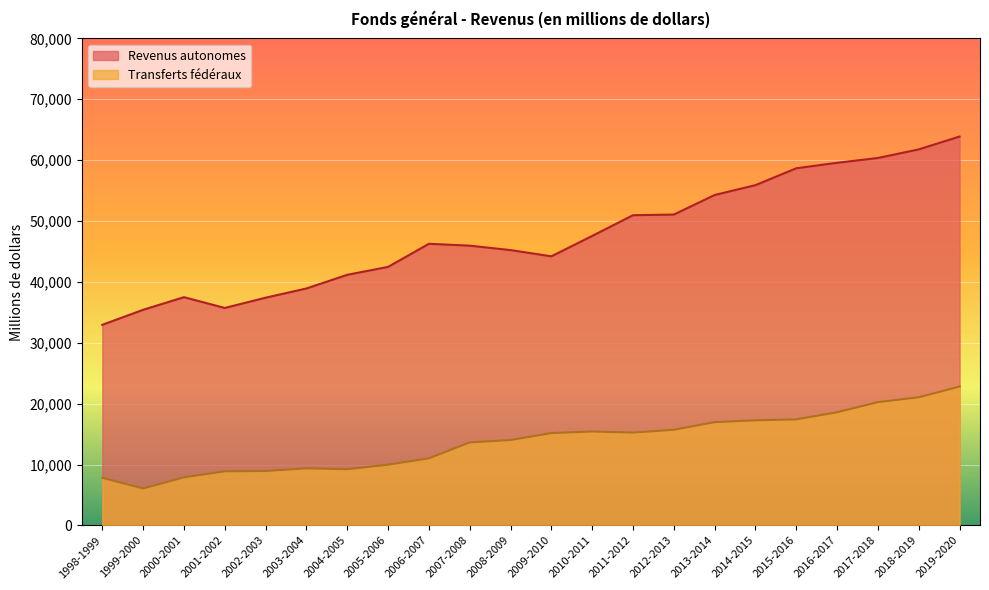

Reading right to left, extract all data points from this chart.

Revenus autonomes: 63878	61763	60356	59566	58663	55892	54272	51058	50953	47547	44199	45222	45951	46256	42460	41164	38917	37403	35717	37486	35413	32946
Transferts fédéraux: 22816	21044	20249	18582	17413	17260	16958	15707	15243	15425	15161	14023	13629	11015	9969	9229	9370	8932	8885	7895	6064	7813